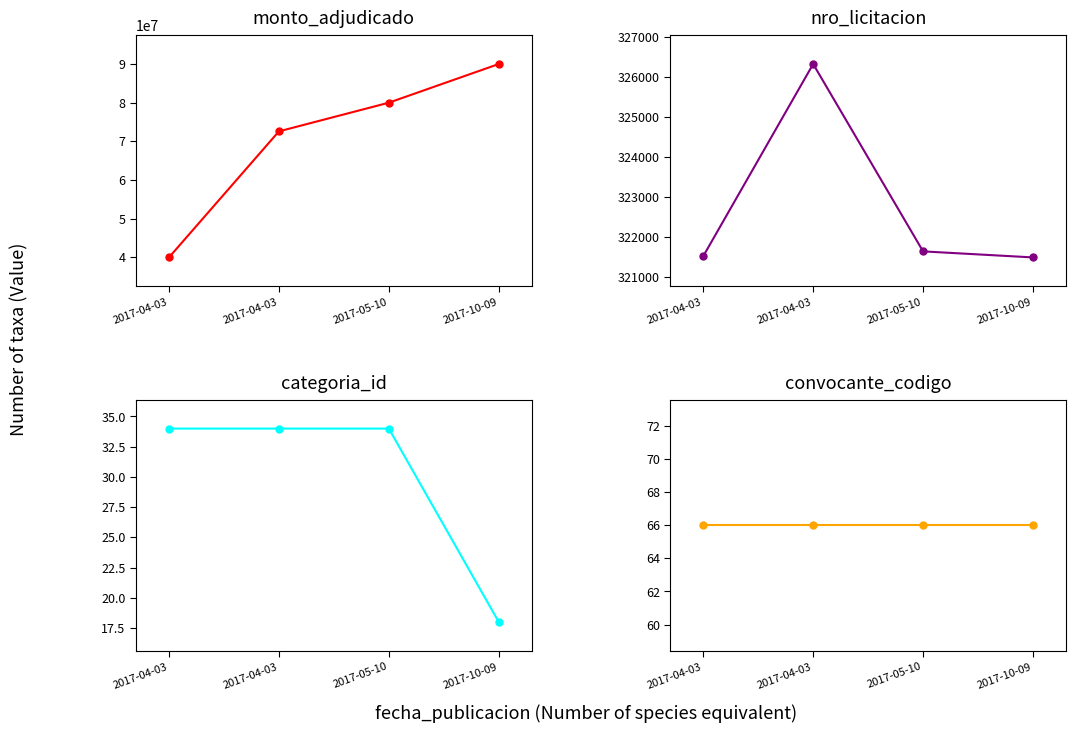

True or false: nro_licitacion and monto_adjudicado cross at least once.

False